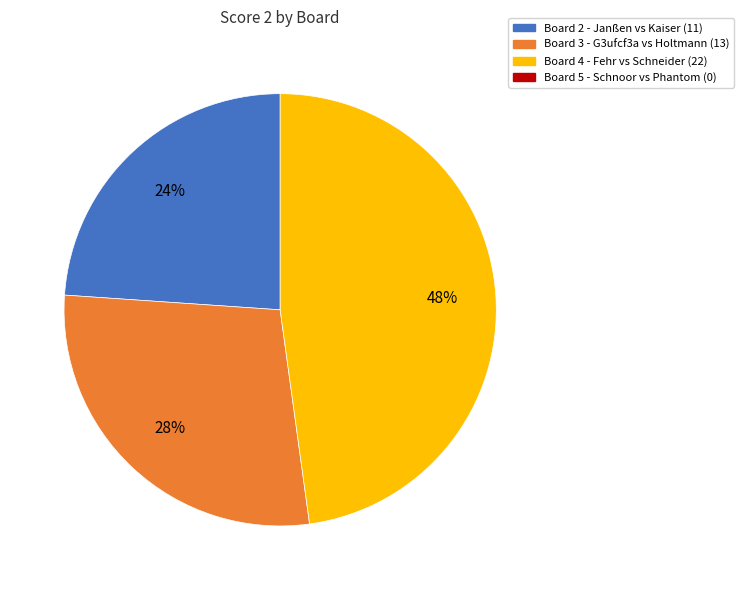

To the nearest percent, what is the average slice percentage?

33%